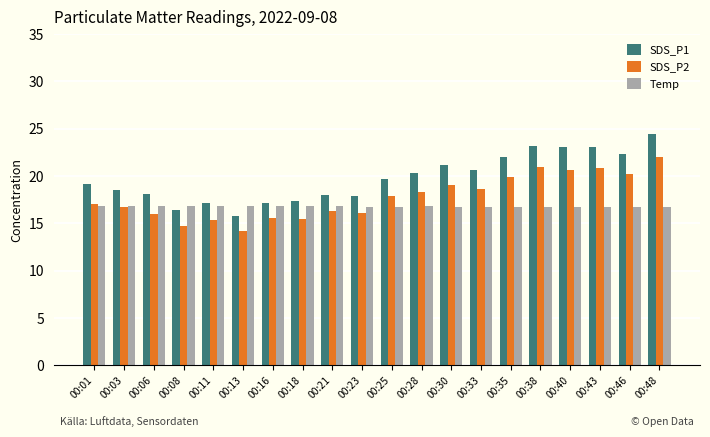

What is the approximate value of Temp at 00:35?

16.7